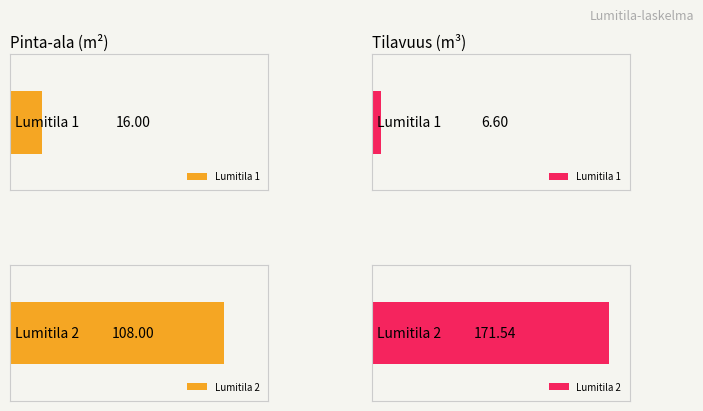

What is the sum of all Pinta-ala values?

124.0